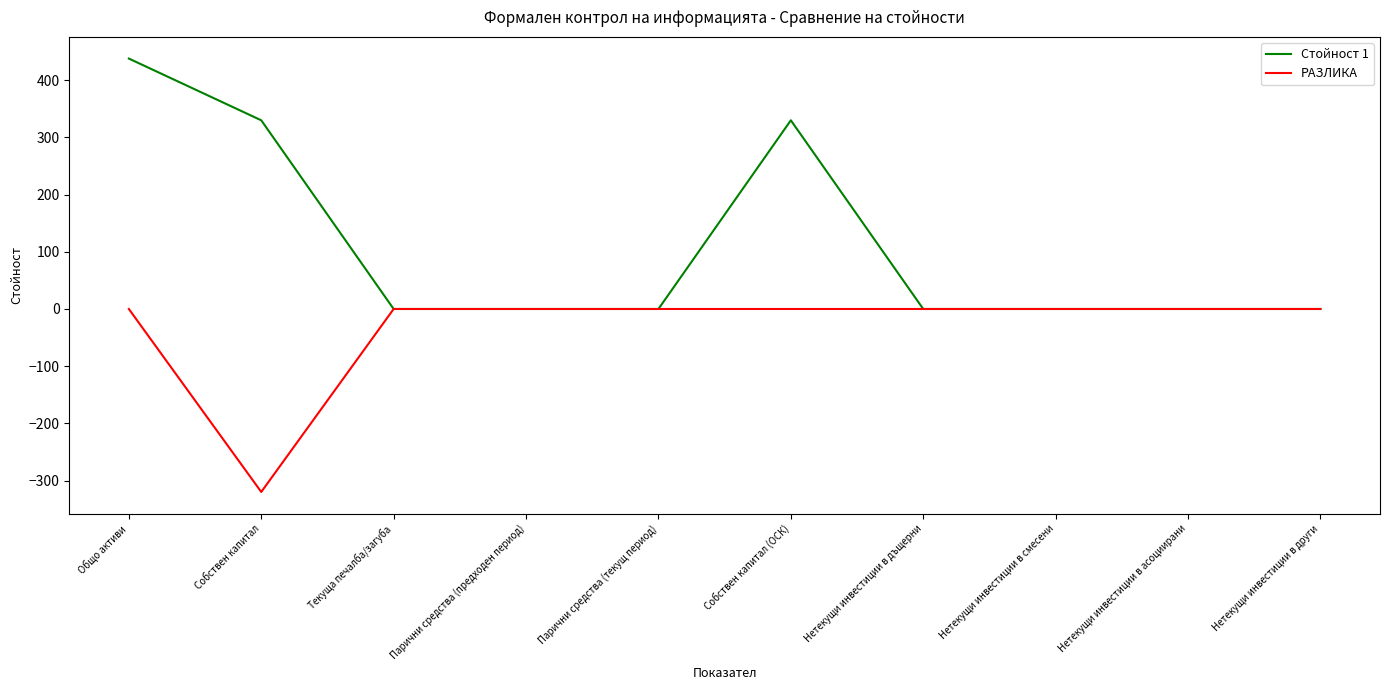

What is the highest value of the Стойност 1 series?

438